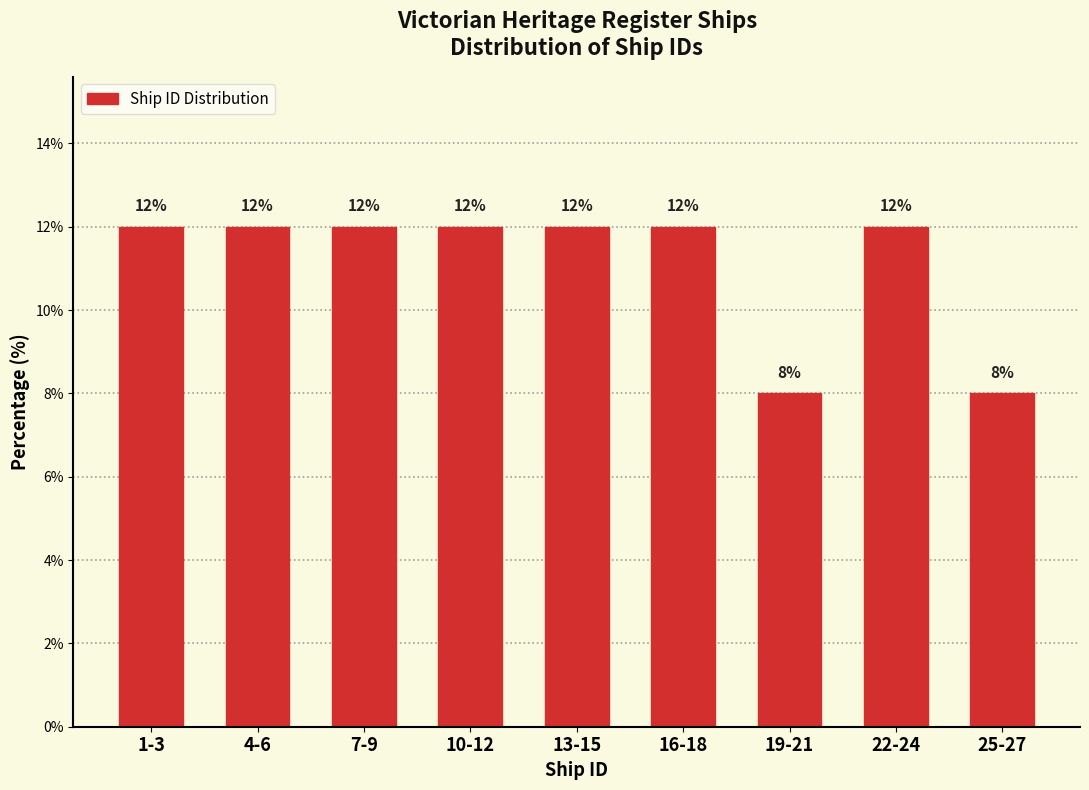

Reading right to left, what are all the values shown in this chart?

25-27=8	22-24=12	19-21=8	16-18=12	13-15=12	10-12=12	7-9=12	4-6=12	1-3=12